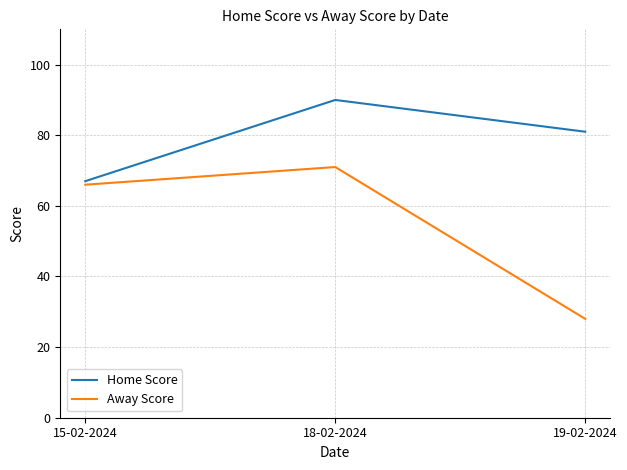

What is the minimum value for Home Score?

67